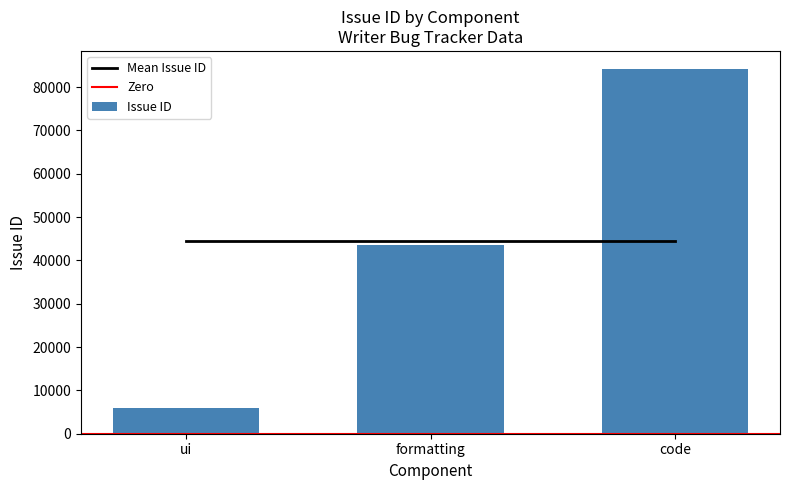

What is the difference between the maximum and minimum values in the Issue ID series?

78127